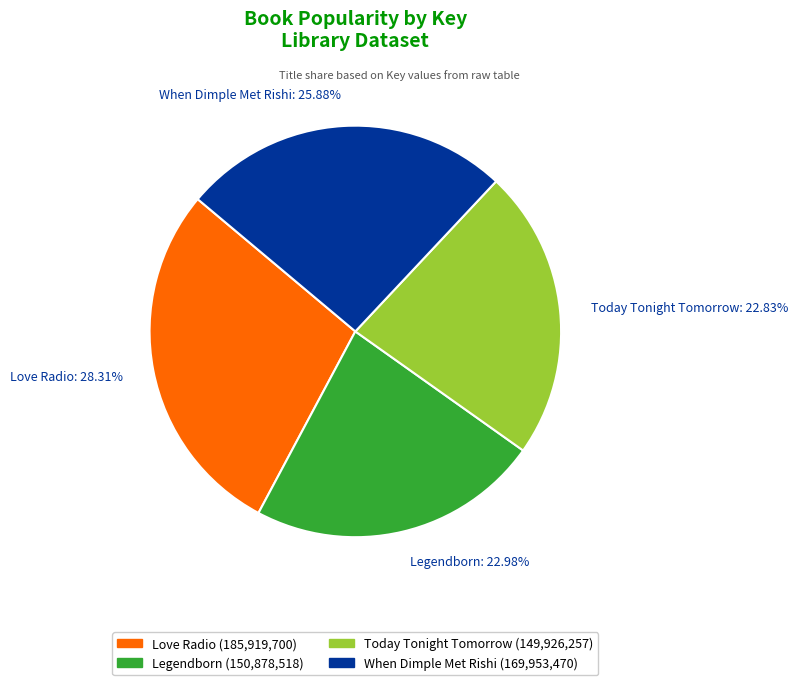

What percentage is the Love Radio slice, to the nearest percent?

28%